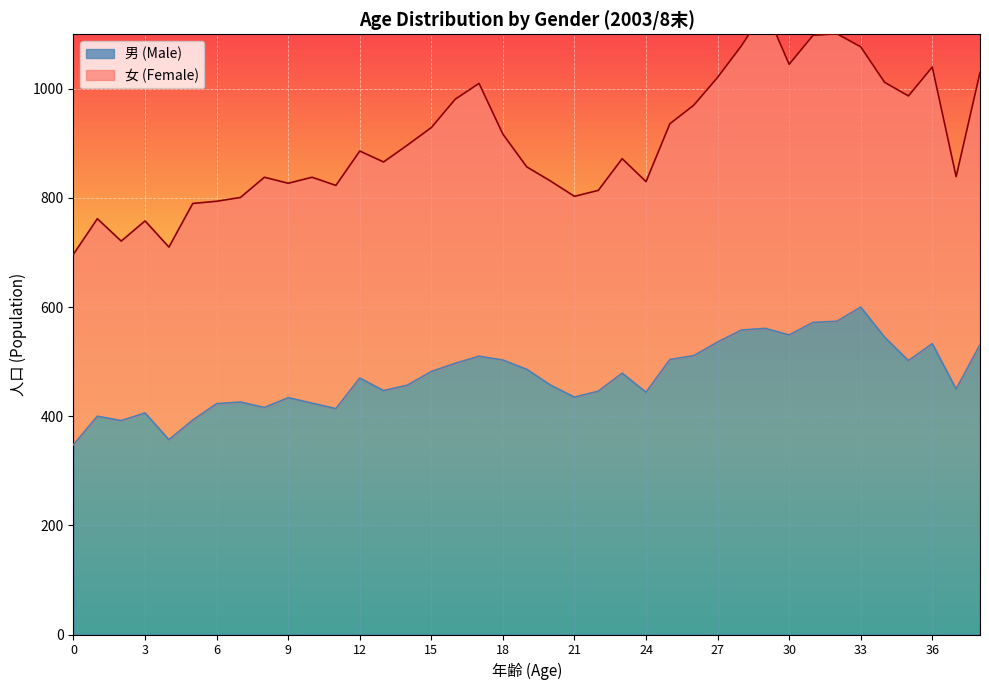

Reading left to right, extract all data points from this chart.

348	400	392	406	357	393	423	426	416	434	424	414	470	447	457	482	497	510	503	486	457	435	446	479	444	504	511	536	558	561	549	572	574	600	545	502	533	450	531